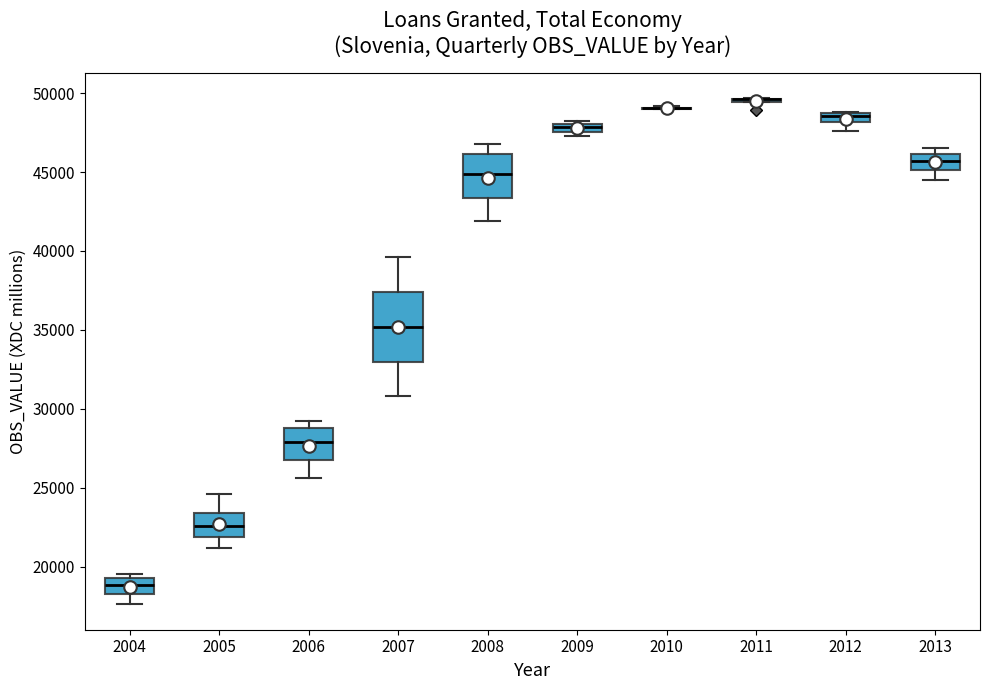

Which box is the tallest, from its lower edge to its upper edge?

2007